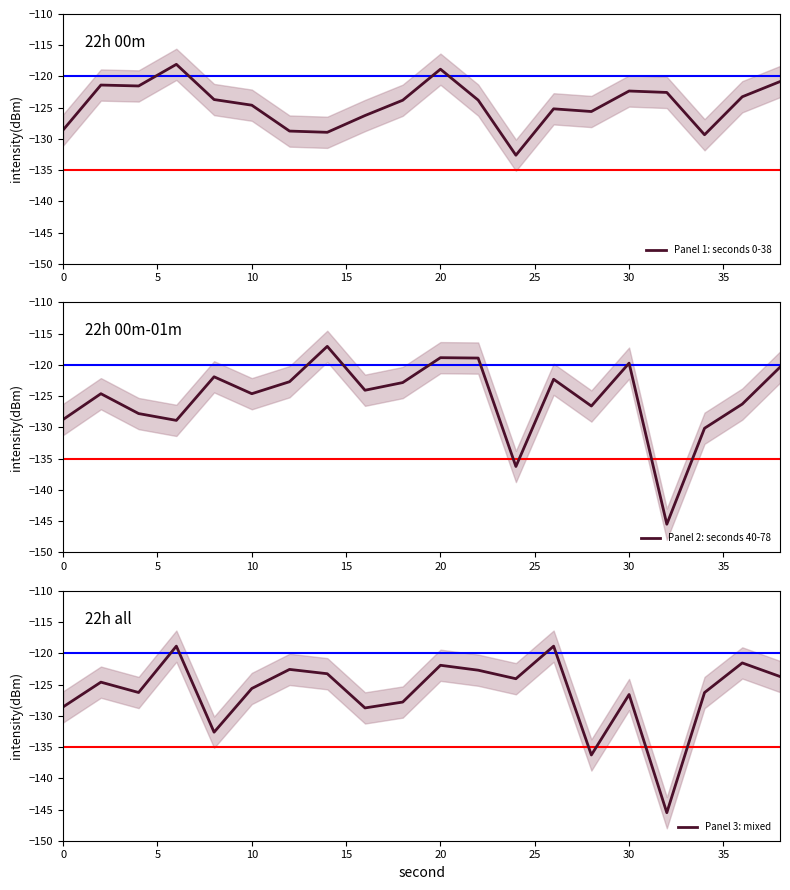

How many times do Panel 2: seconds 40-78 and Panel 3: mixed cross each other?

6